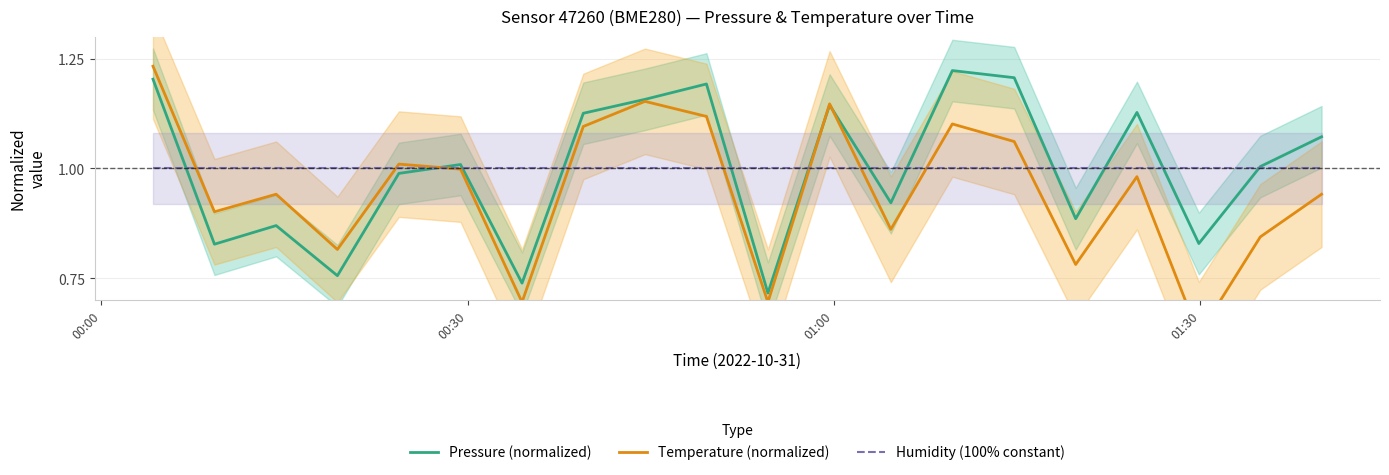

Count the number of categories in the chart.

20